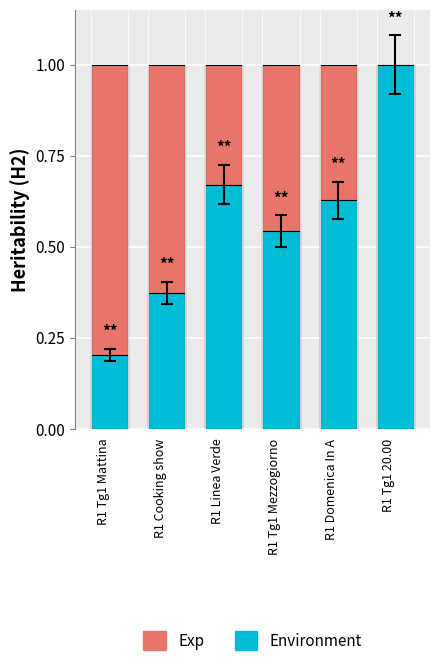

Which series has the widest spread of values?

Environment